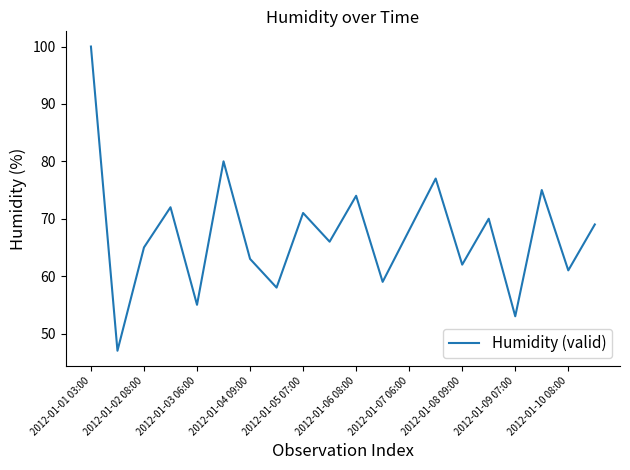

What is the greatest value displayed?

100